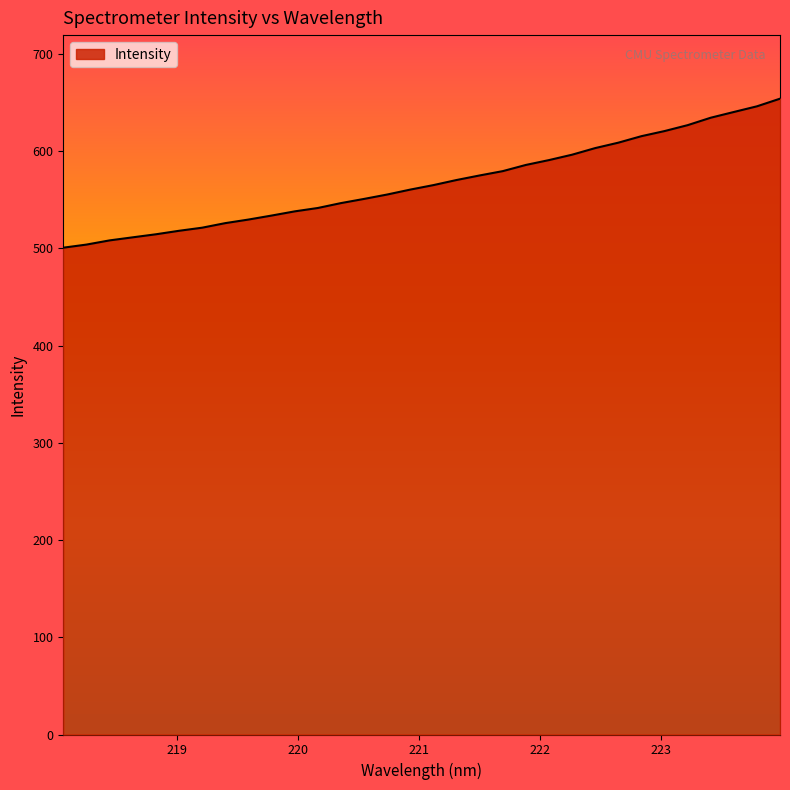

What is the sum of all values?

18172.9